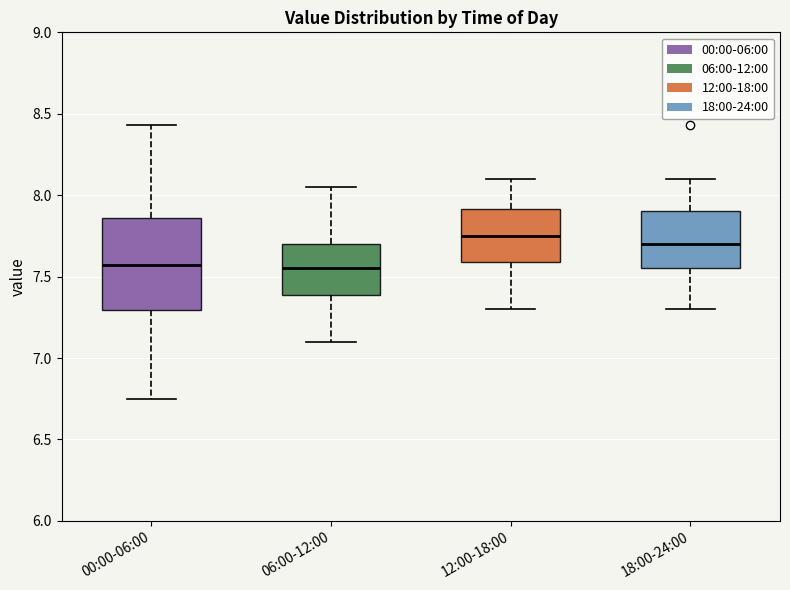

Where is the lower edge of the box for 06:00-12:00 on the y-axis? The values are not printed on the chart, so give them approximately, as read against the axis.

7.40